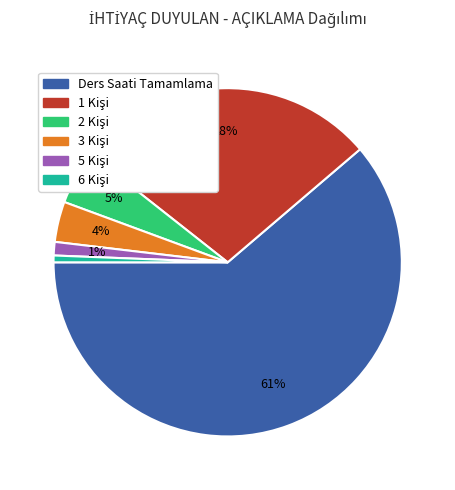

What percentage is the Ders Saati Tamamlama slice, to the nearest percent?

61%